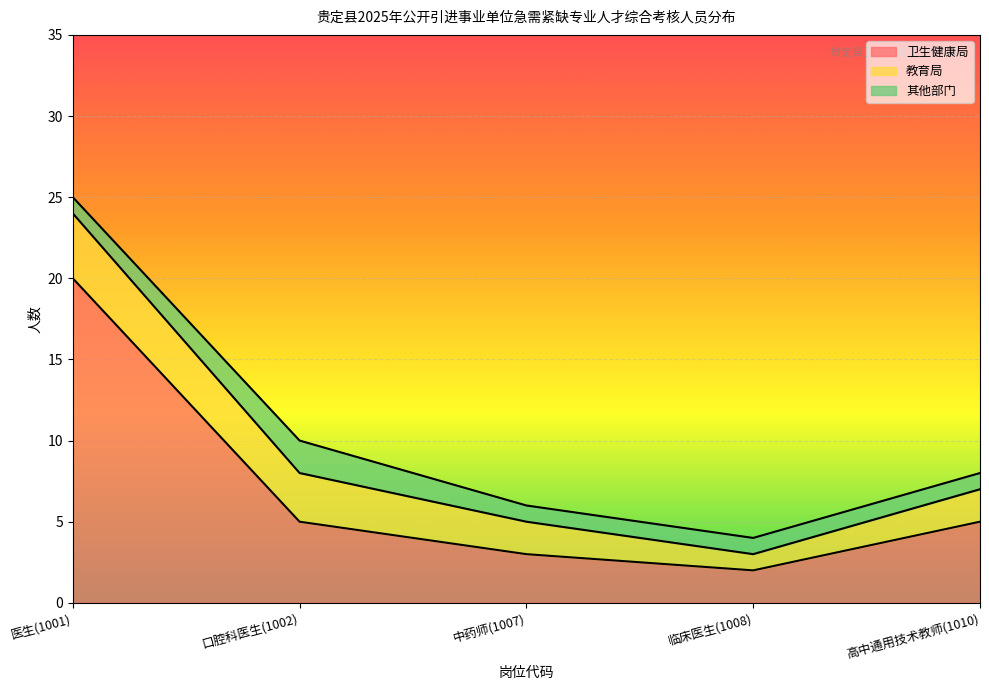

Is it true that 其他部门 equals 1 at 中药师(1007)?

True